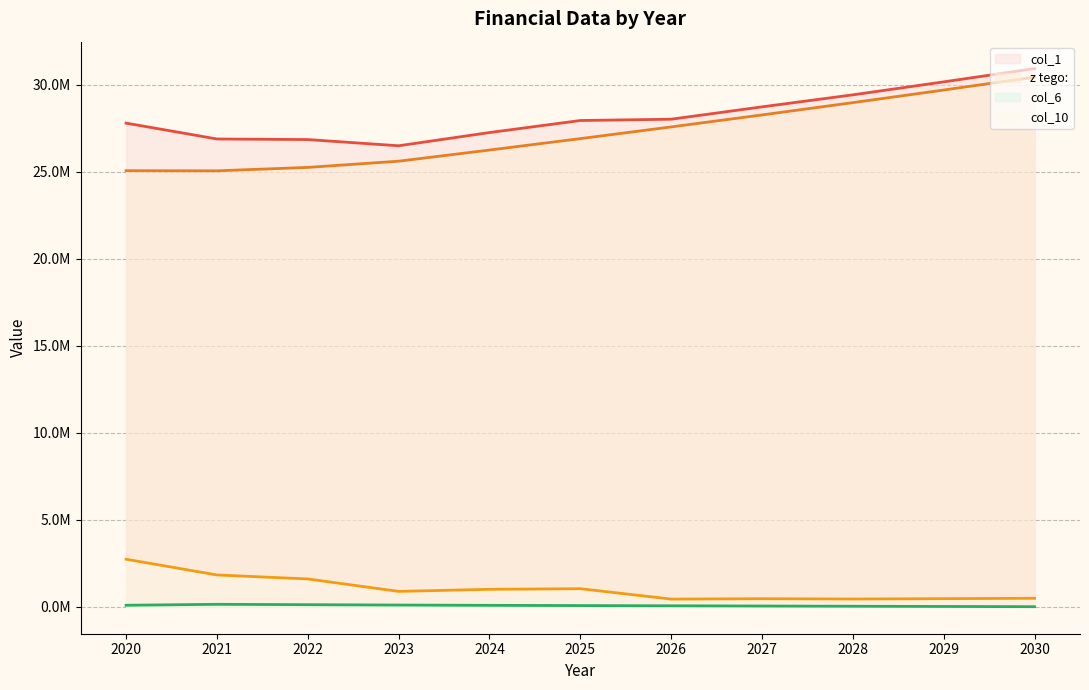

Between 2023 and 2024, which series saw the biggest shift?

col_1